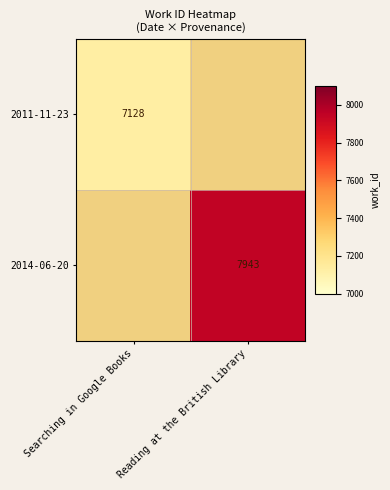

Is it true that 2011-11-23 equals 2465 at Searching in Google Books?

False